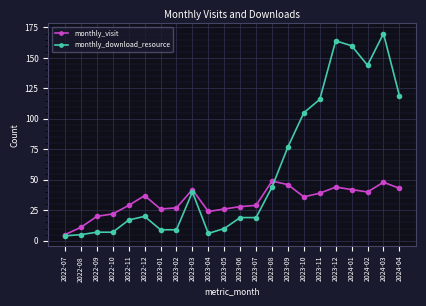

What is the average value of the monthly_download_resource series?

58